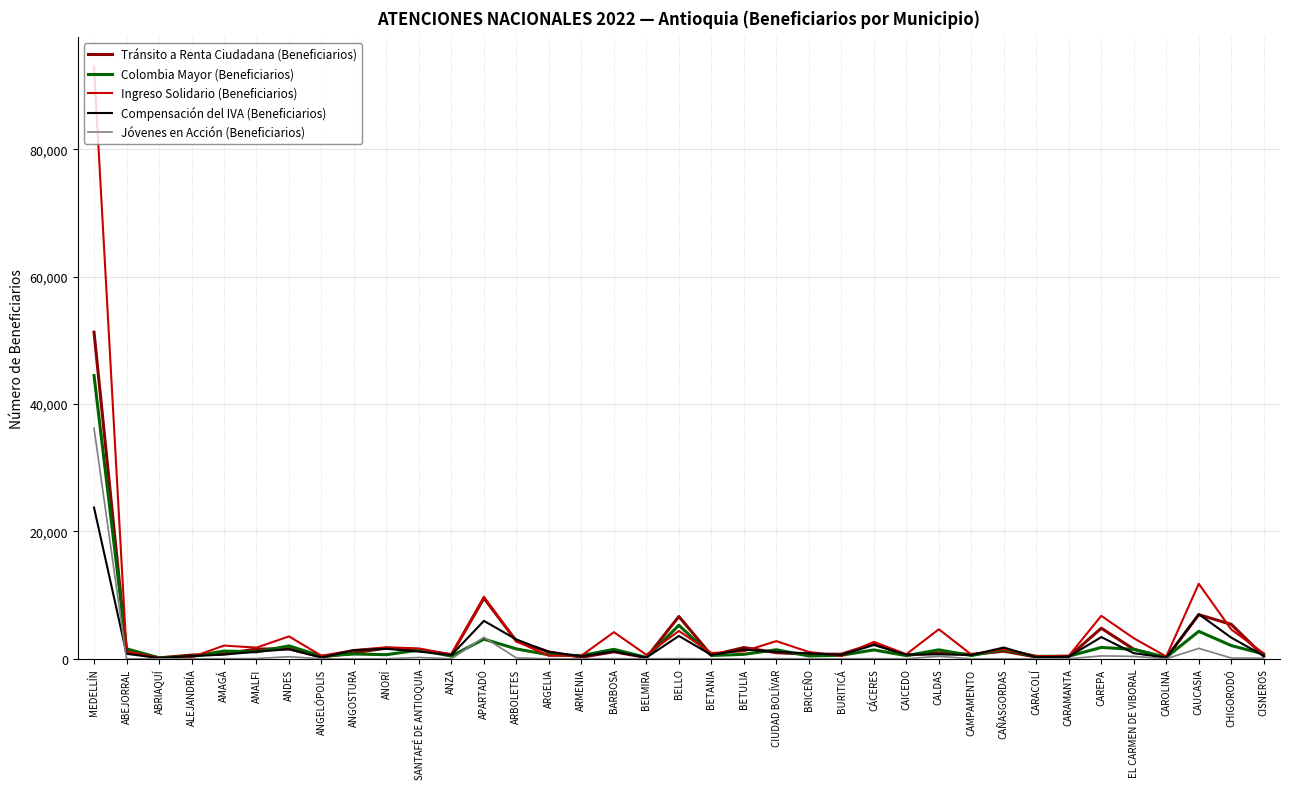

What is the difference between the maximum and minimum values in the Jóvenes en Acción (Beneficiarios) series?

36208